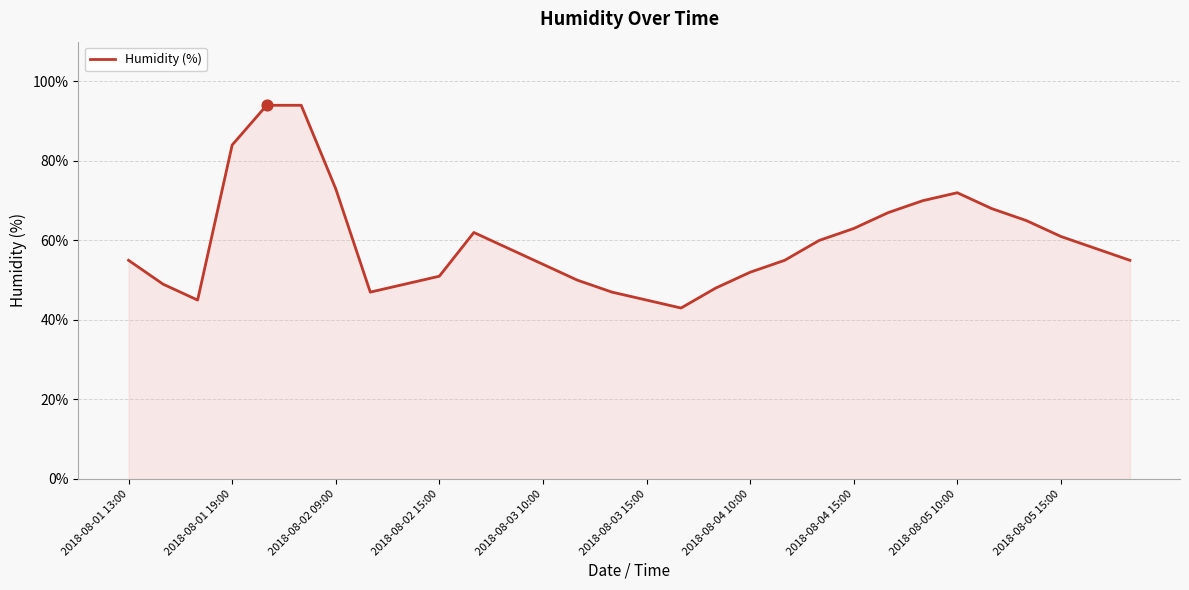

What is the minimum value shown in the chart?

43